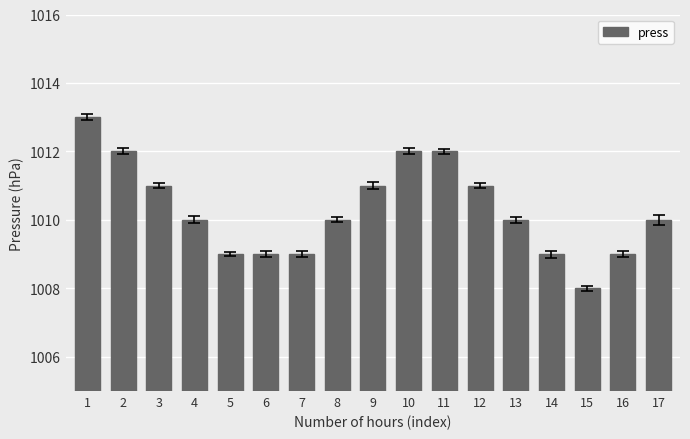

What is the value of the 4th bar from the left?

1010